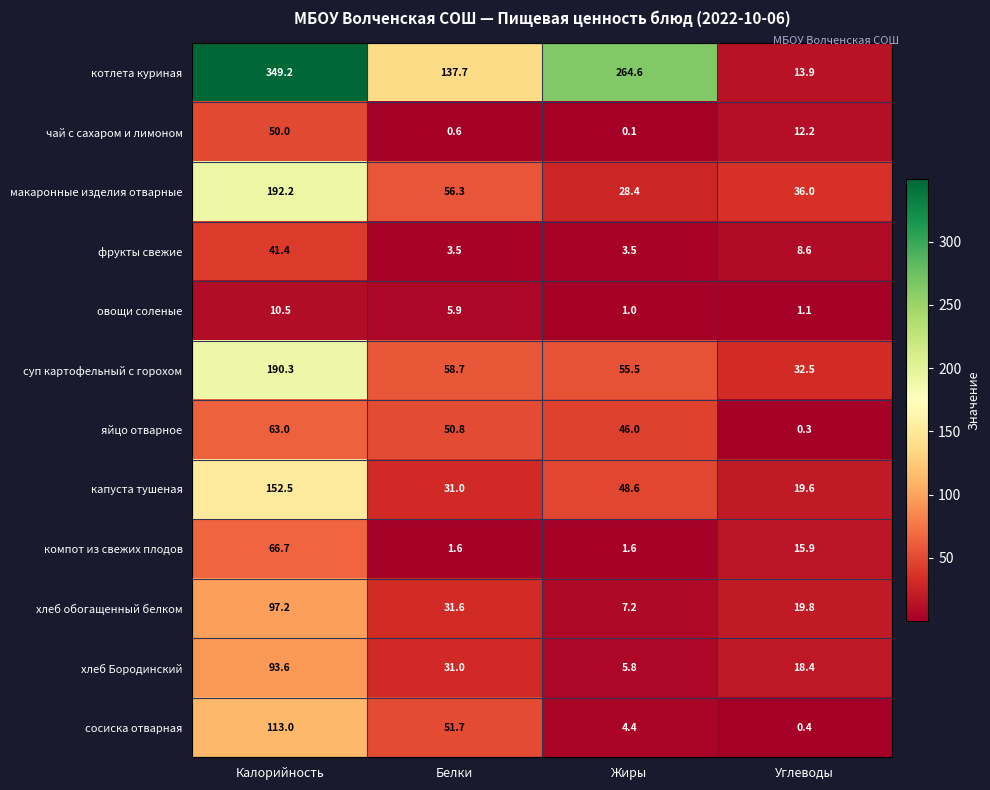

At how many categories does at least one series exceed 332?

1